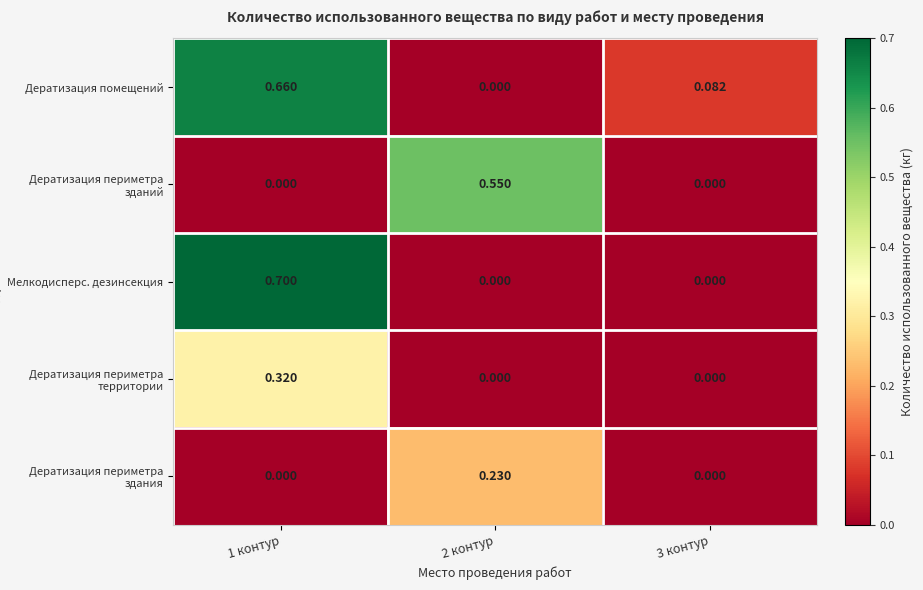

Which series has the largest total across all categories?

Дератизация помещений